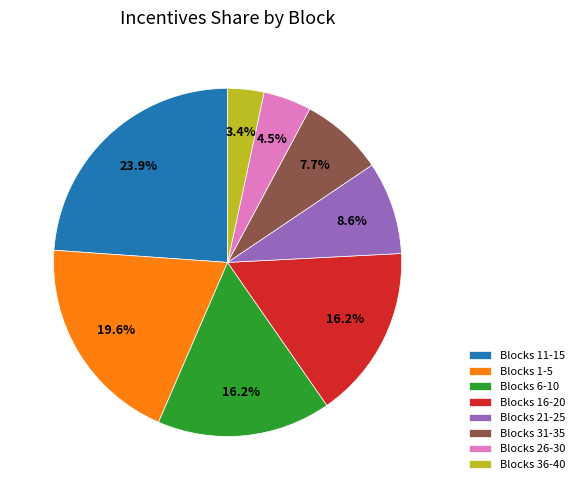

Between Blocks 36-40 and Blocks 16-20, which is larger?

Blocks 16-20